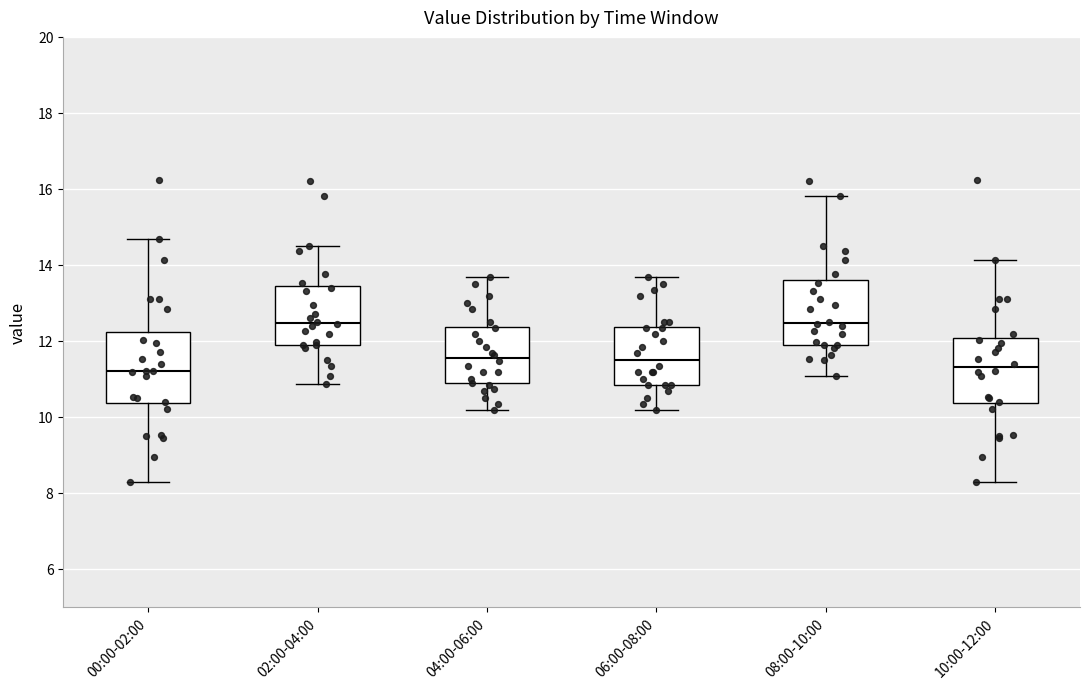

Where does the upper whisker of the box for 06:00-08:00 end on the y-axis? The values are not printed on the chart, so give them approximately, as read against the axis.

13.6